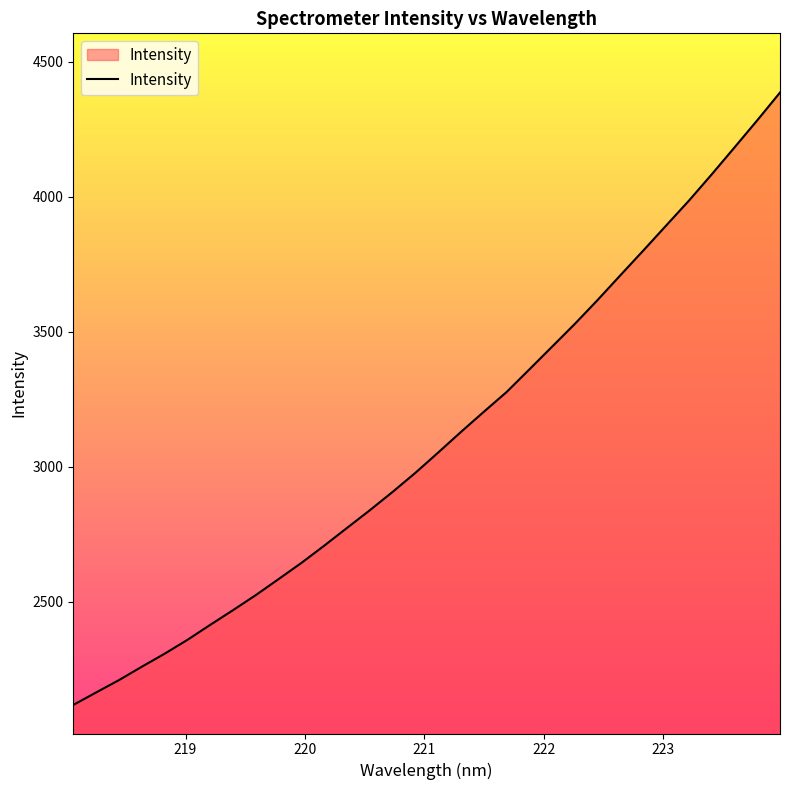

How many lines are shown in the chart?

1